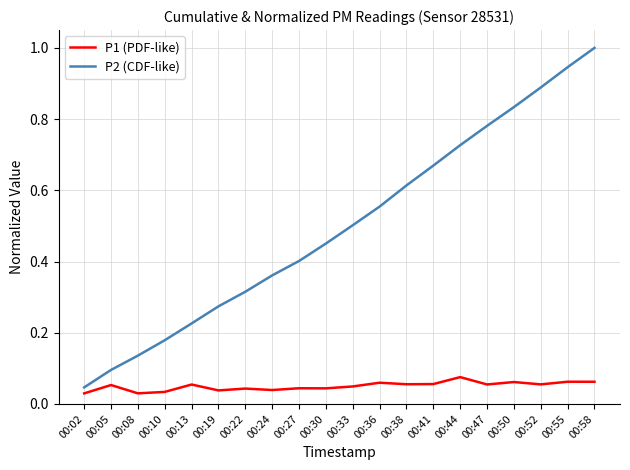

Between 00:33 and 00:52, which series saw the biggest shift?

P2 (CDF-like)